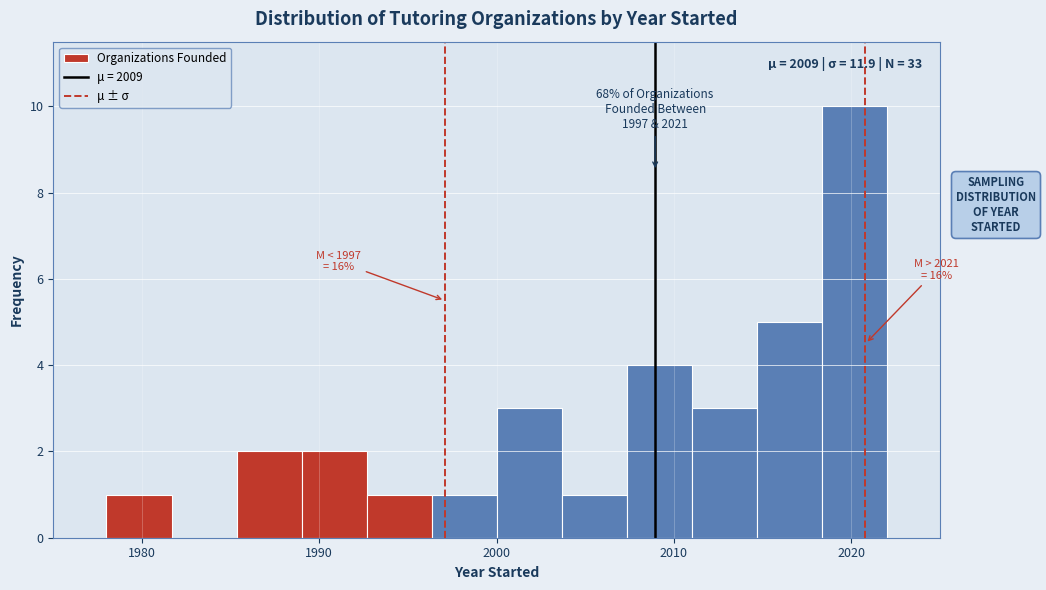

Around what value on the x-axis is the tallest bar? Give the approximate position of its centre, as read against the axis.

2020